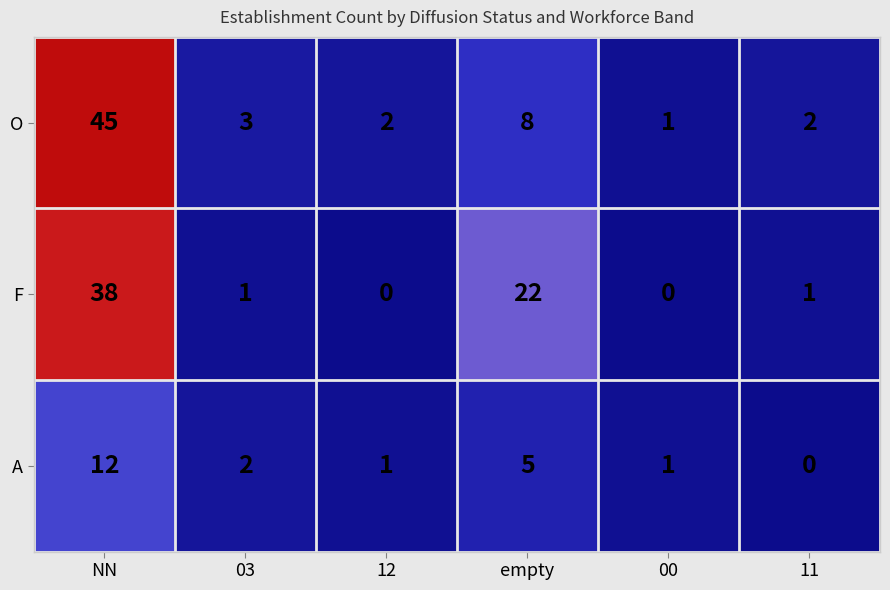

Which series has the widest spread of values?

O